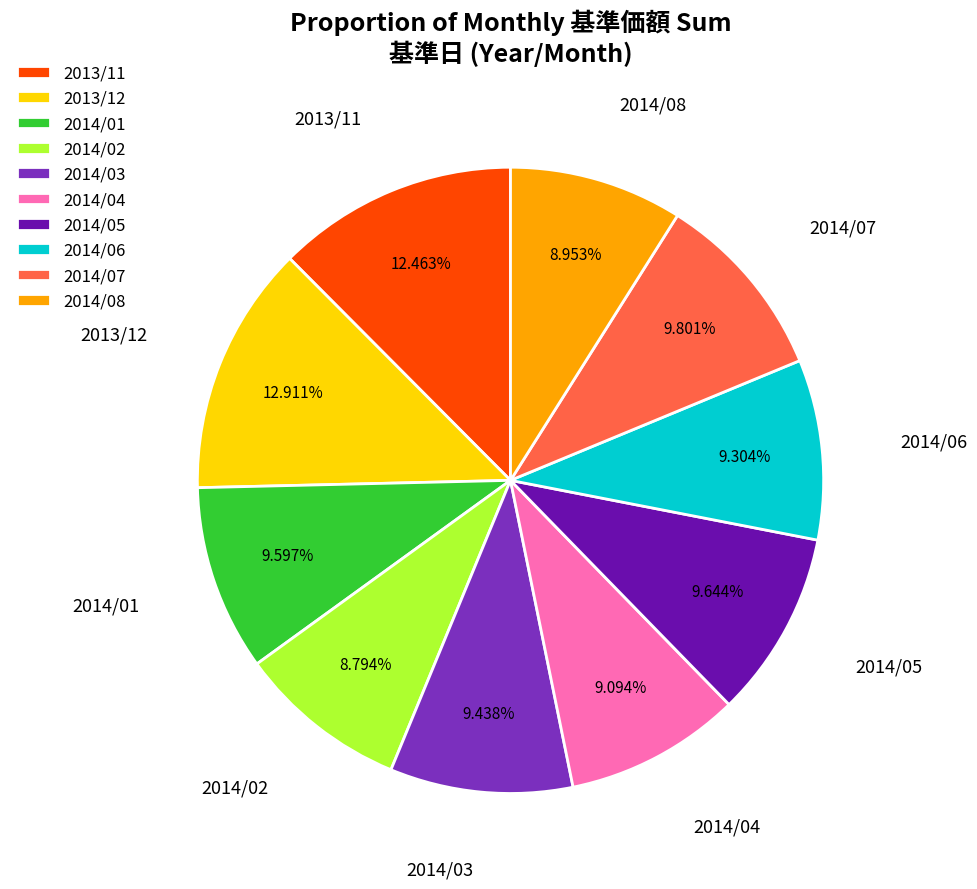

Does any single category account for the majority?

No